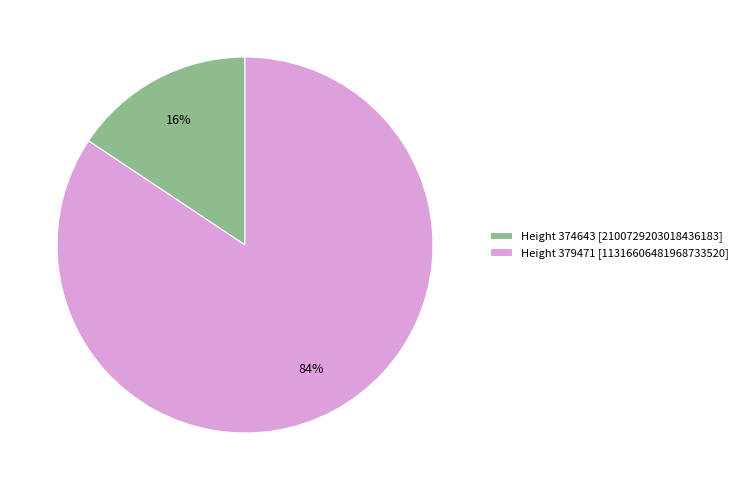

How many segments does this pie chart have?

2